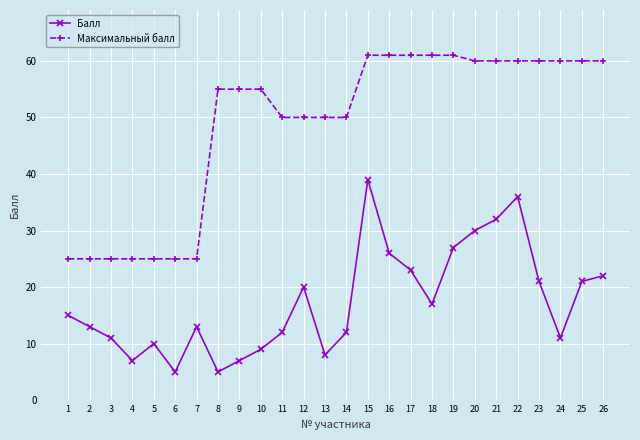

What is the total value across all series at 15?

100